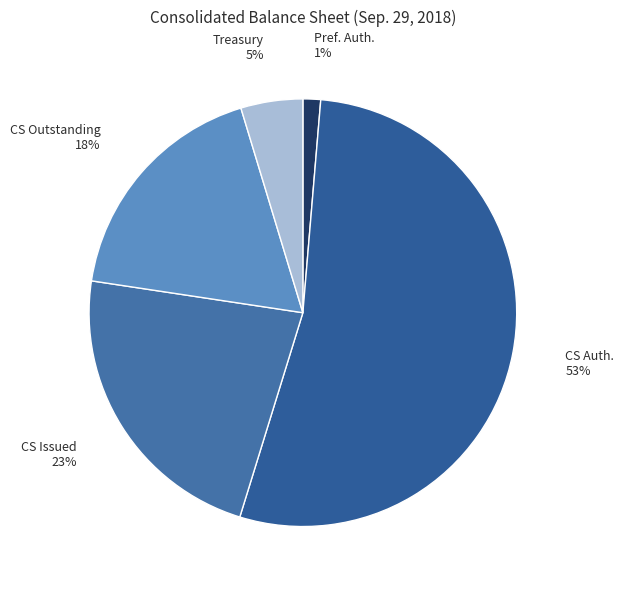

How many slices are in this pie chart?

5